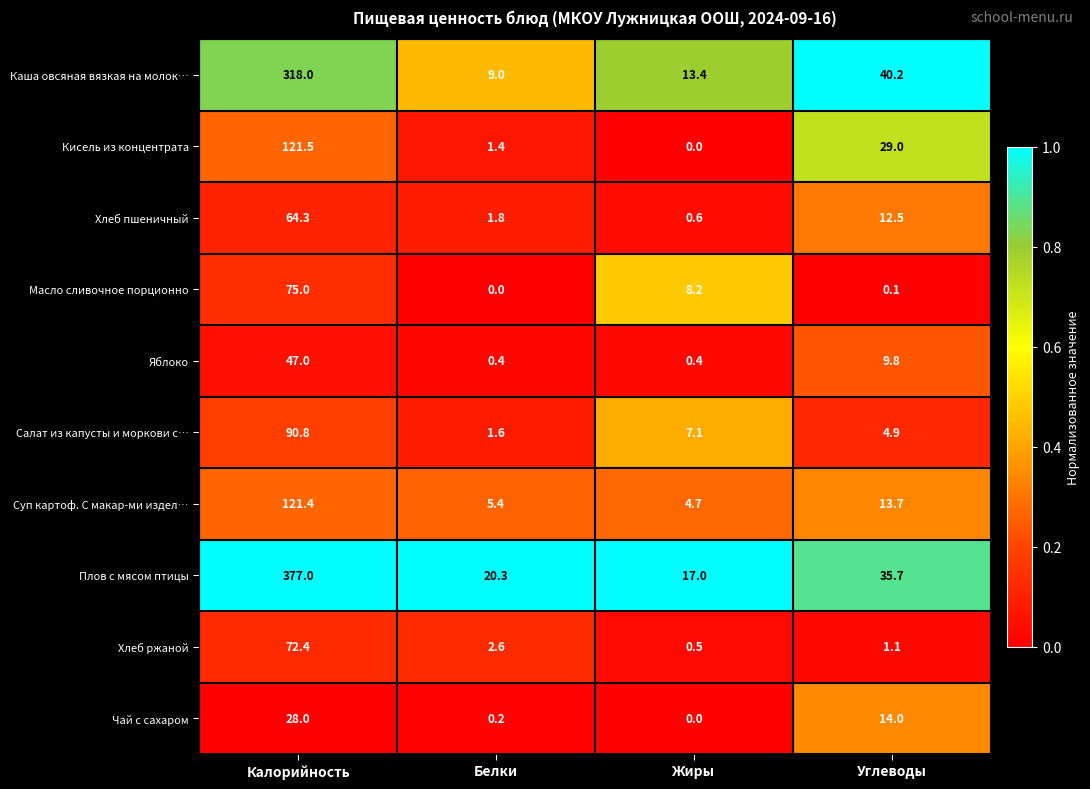

How many data points does each series have?

4